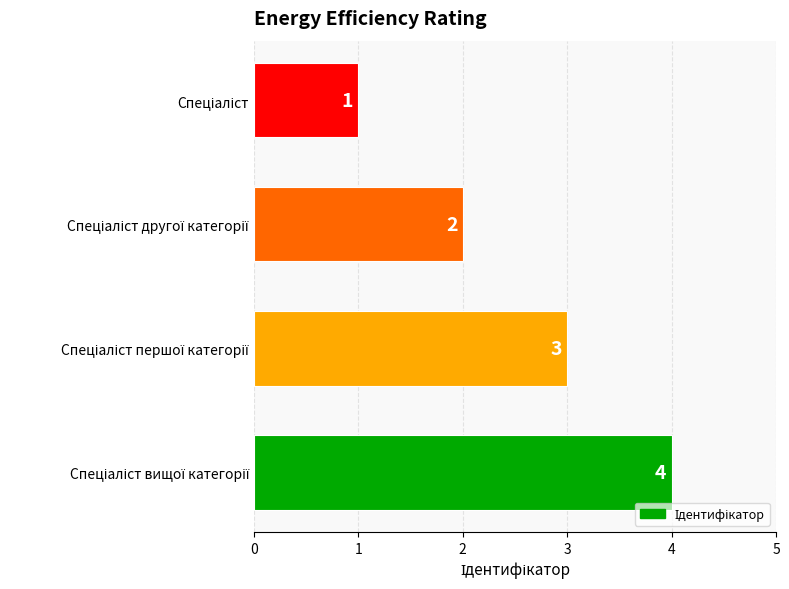

What is the difference between the second highest and minimum values?

2